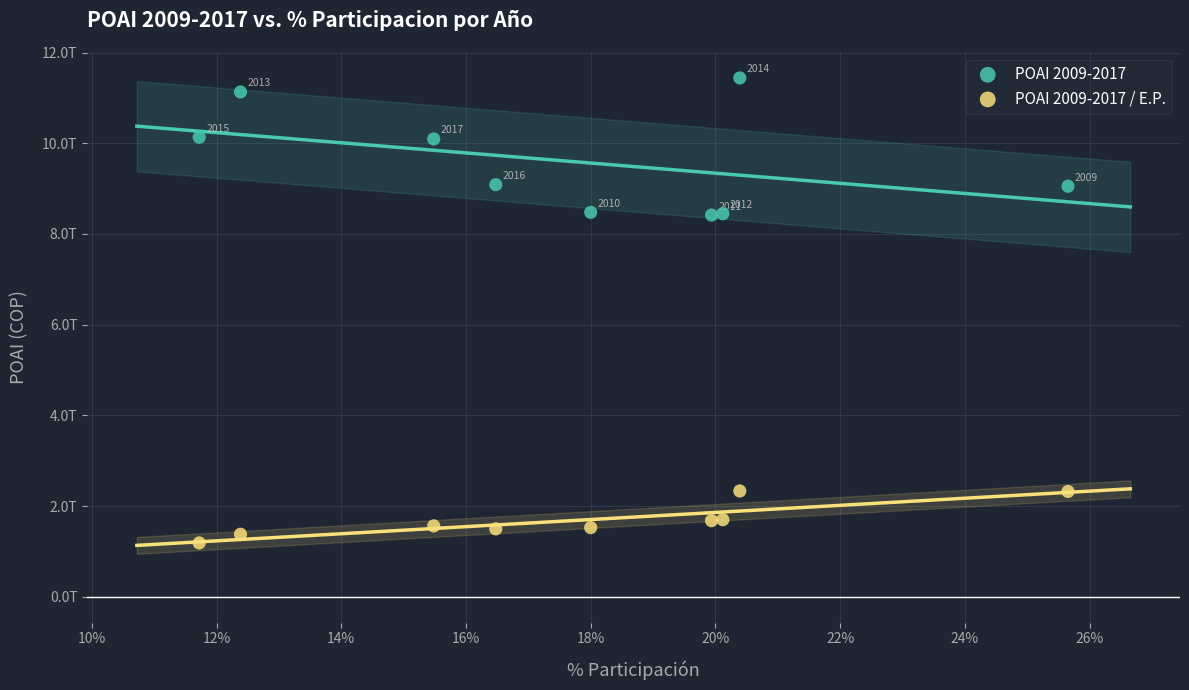

Which series contains the highest Y value?

POAI 2009-2017